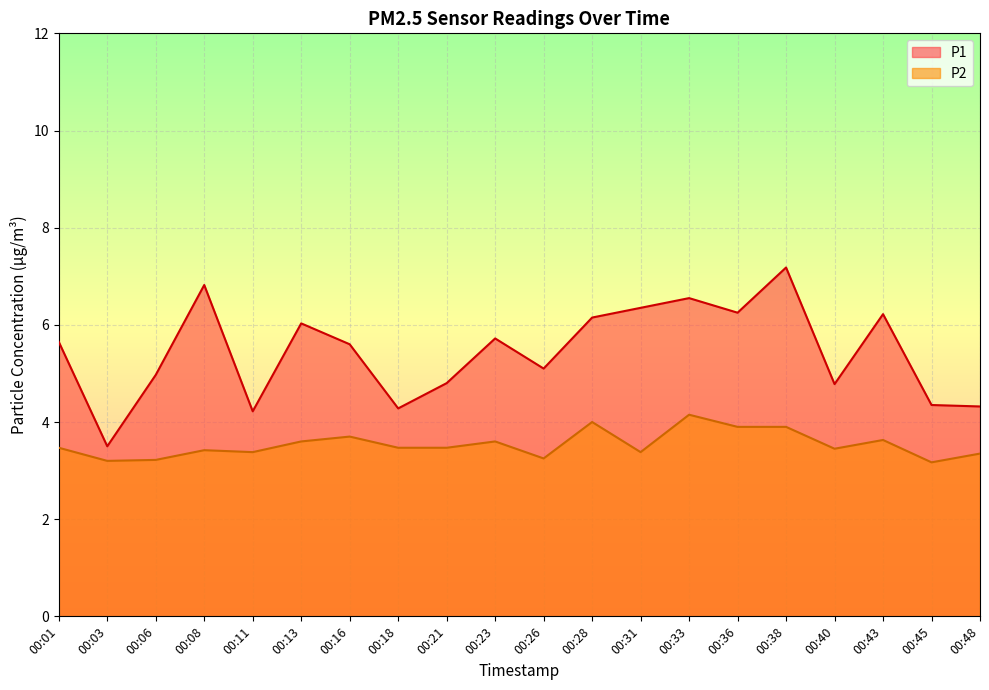

At 00:26, list the series in order from largest to smallest.

P1, P2